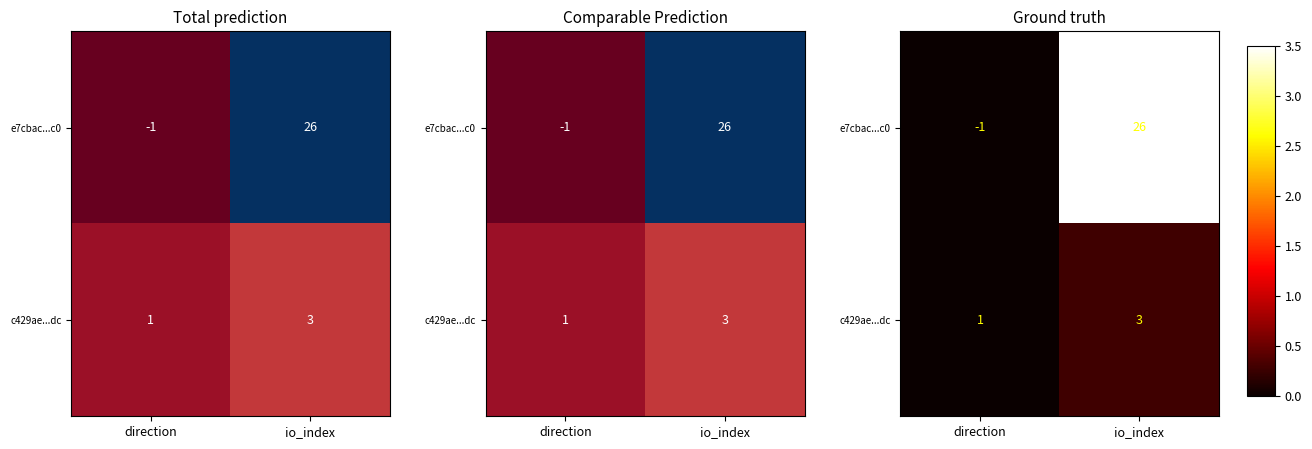

List the series in order of their peak value, highest first.

e7cbac...c0, c429ae...dc